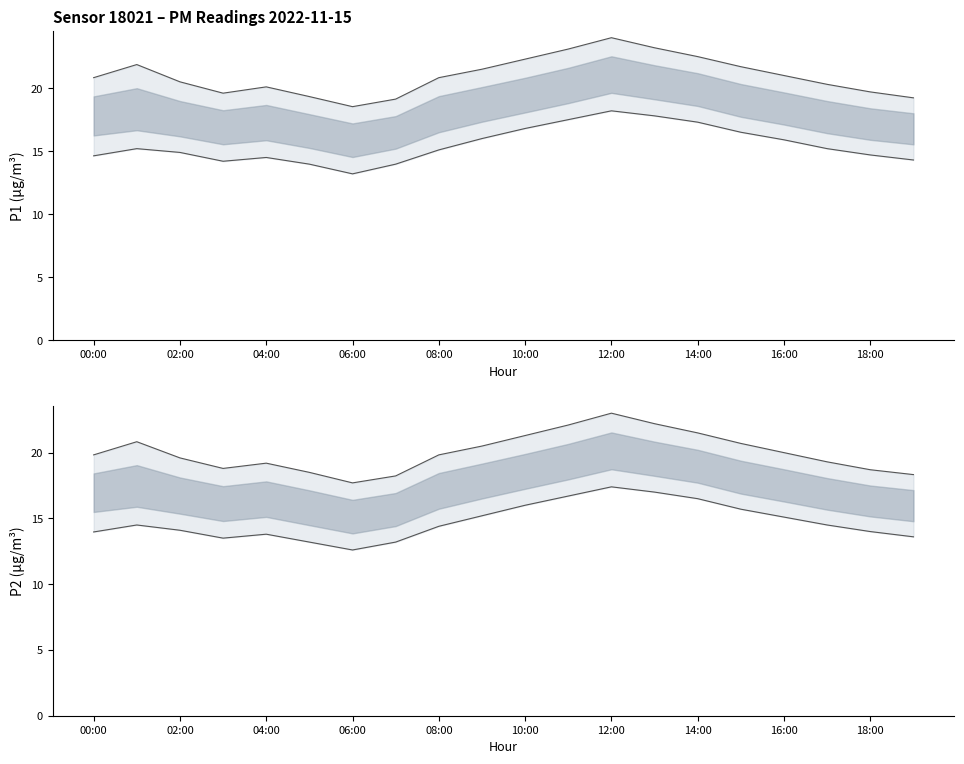

The value of P1 lower at 04:00 is 19.2. True or false?

False